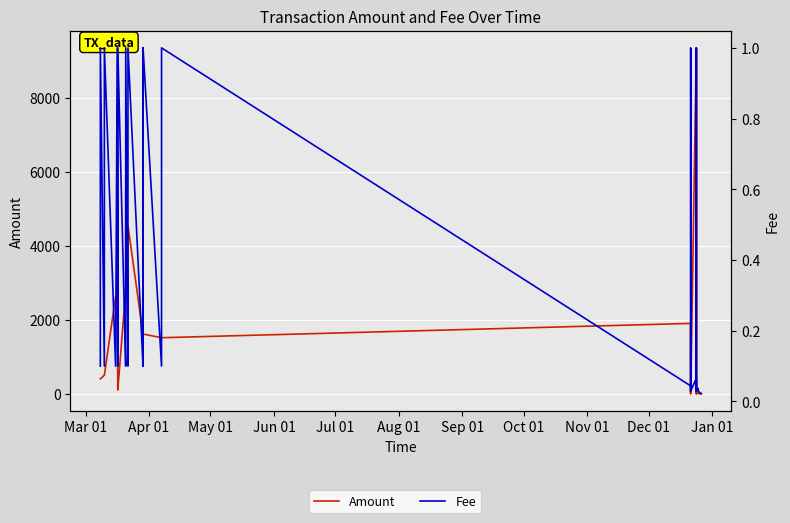

Reading left to right, extract all data points from this chart.

Amount: 399.0	398.0	499.8	498.8	2629.9	2628.9	99.9	98.9	2799.0	2700.0	5498.0	2269.8	2269.9	4538.7	1613.0	1612.0	1613.1	1612.1	1514.0	1513.0	1900.0	0.0	1899.0	0.0	9350.0	0.0	9349.0	0.0	24.0	0.0	0.0
Fee: 0.1	1.0	0.1	1.0	0.1	1.0	0.1	1.0	0.1	0.1	1.0	0.1	0.1	1.0	0.1	1.0	0.1	1.0	0.1	1.0	0.0	0.0	1.0	0.0	0.1	0.0	1.0	0.0	0.0	0.0	0.0